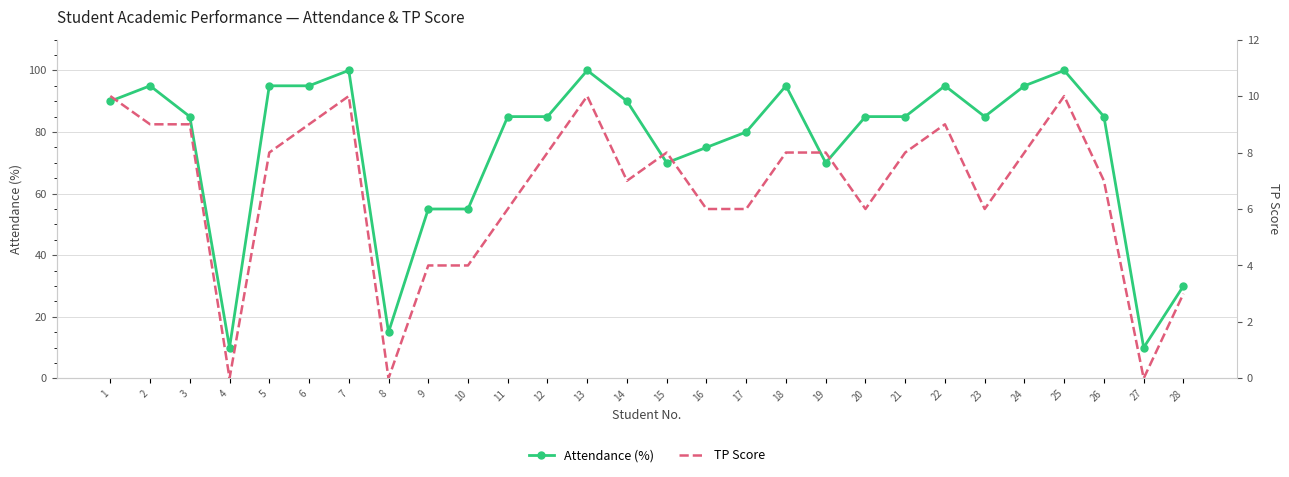

Which series has the widest spread of values?

Attendance (%)